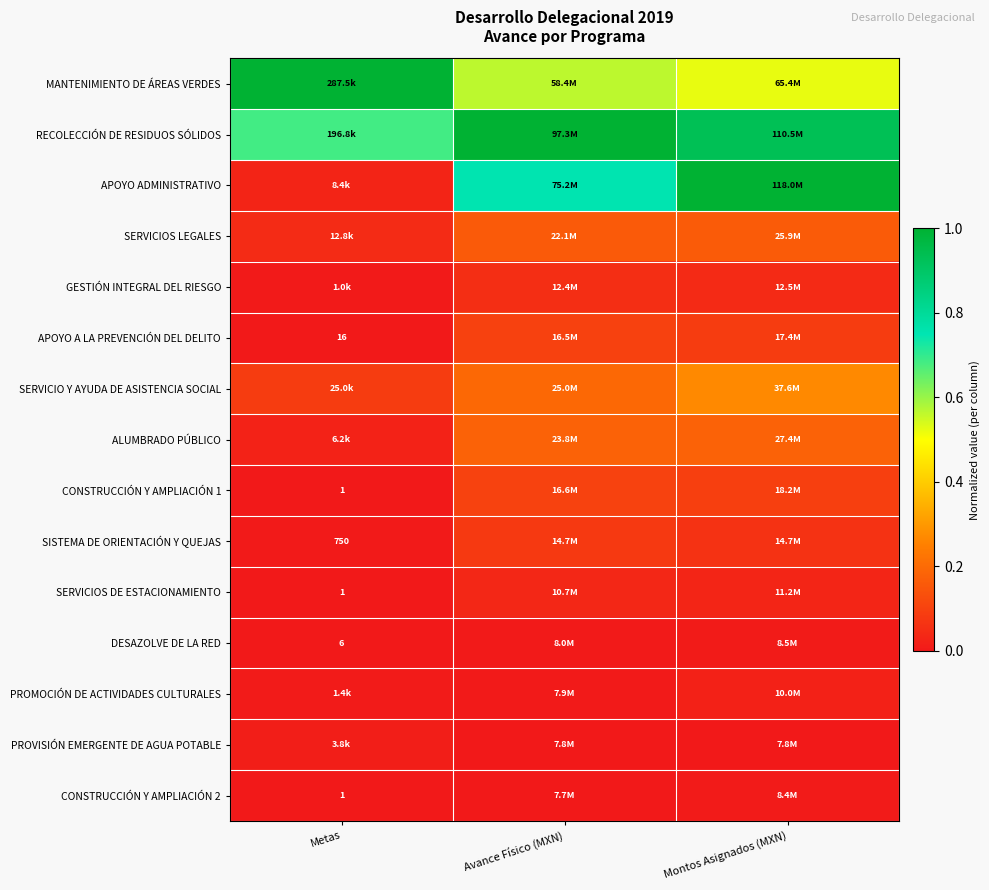

Is it true that APOYO A LA PREVENCIÓN DEL DELITO equals 0.0 at Montos Asignados (MXN)?

False